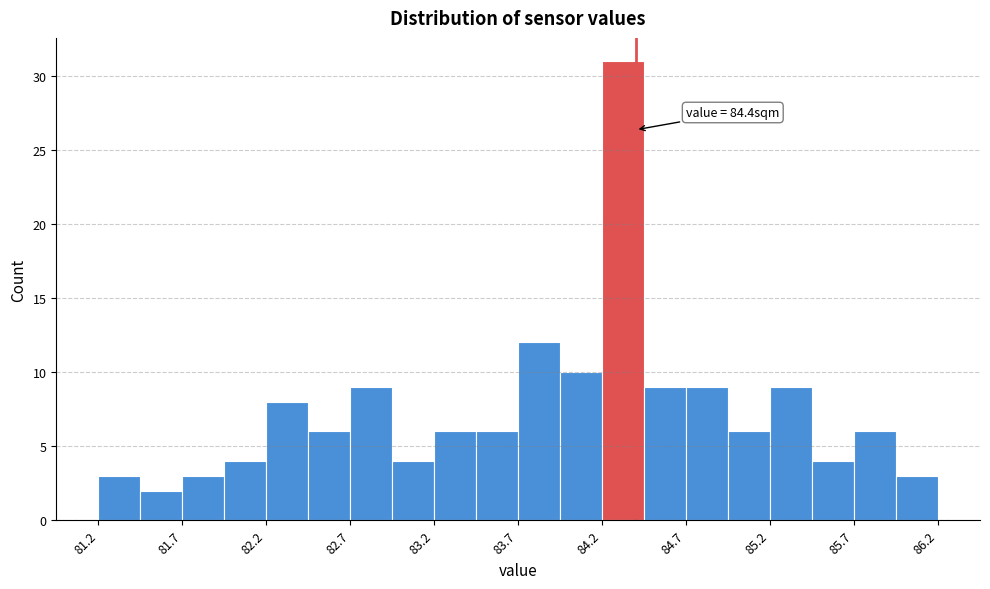

Which range on the x-axis has the tallest bar?

84.20 to 84.45